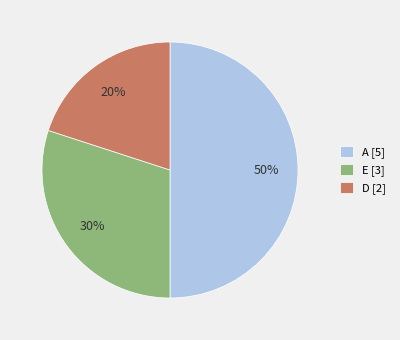

To the nearest percent, what percentage of the pie is A?

50%